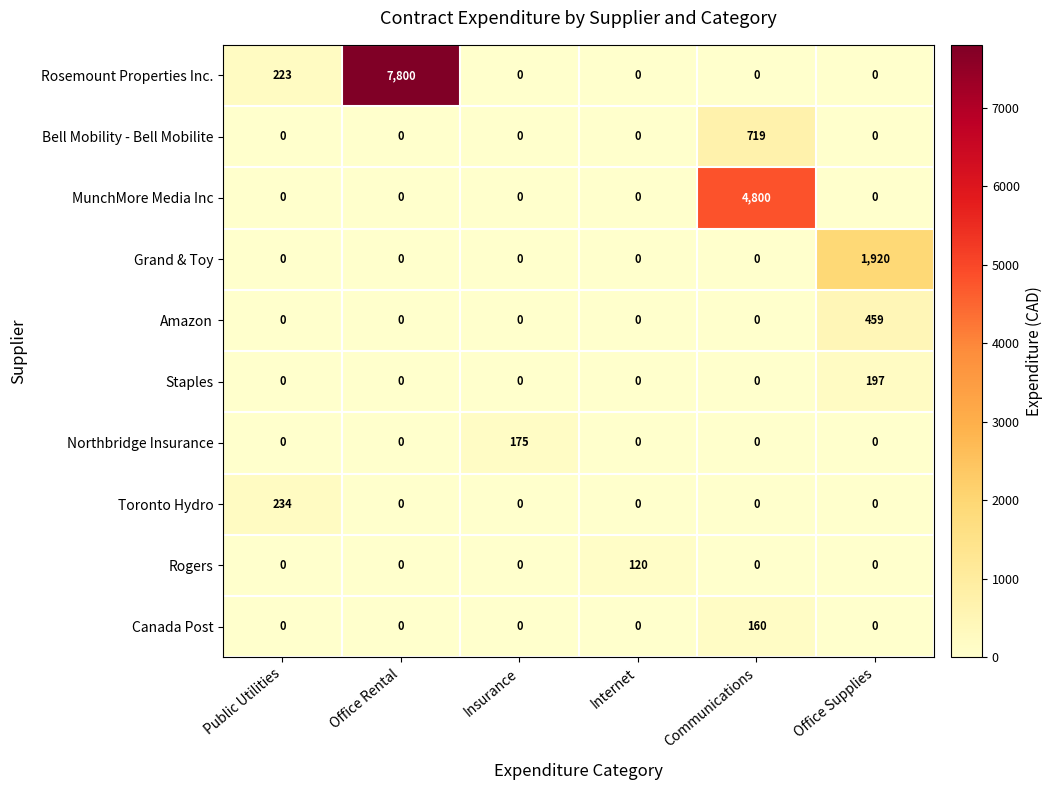

Which category has the highest value across all series?

Office Rental